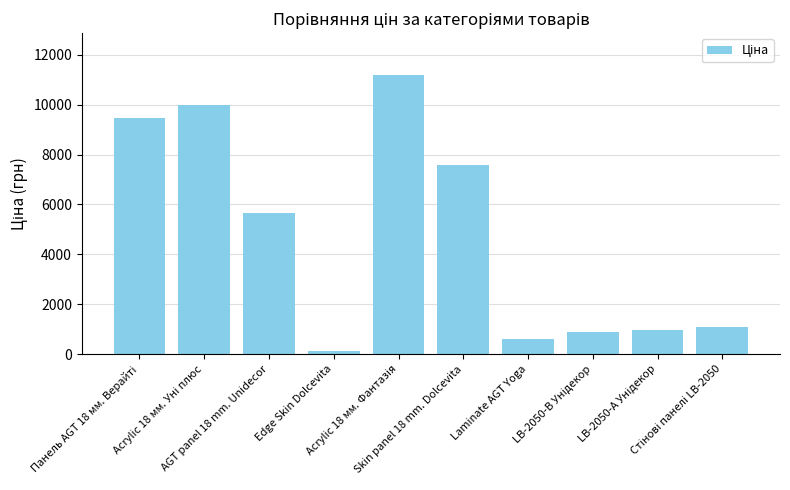

Are the bars horizontal?

No